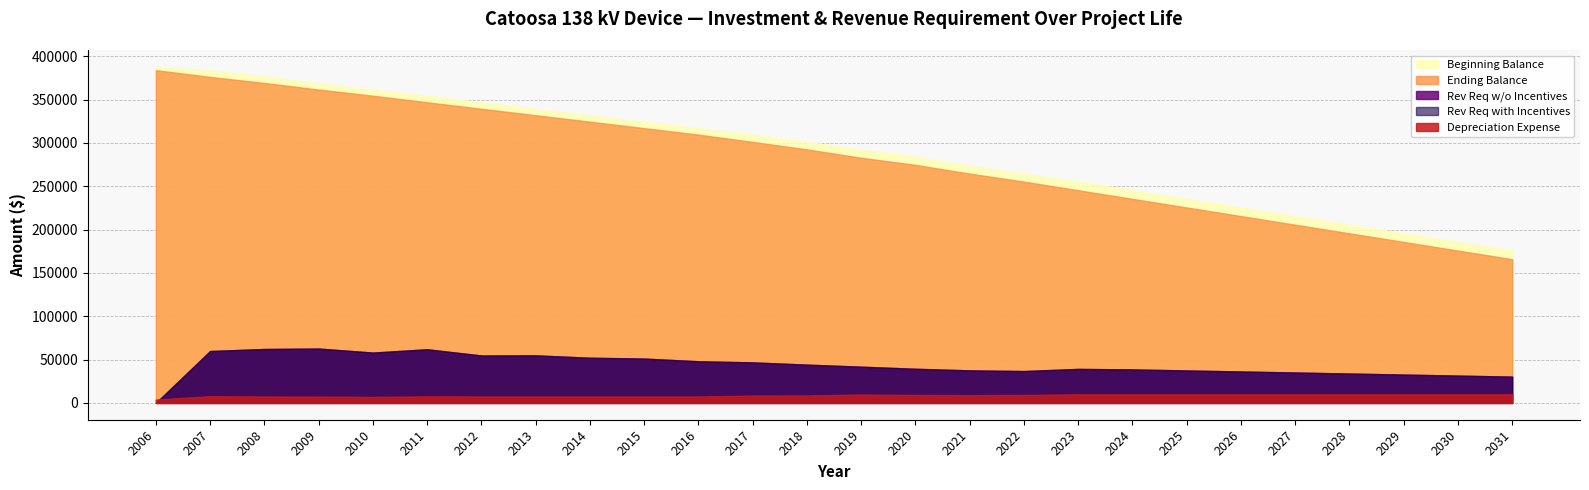

Between 2017 and 2020, which series saw the biggest shift?

Ending Balance